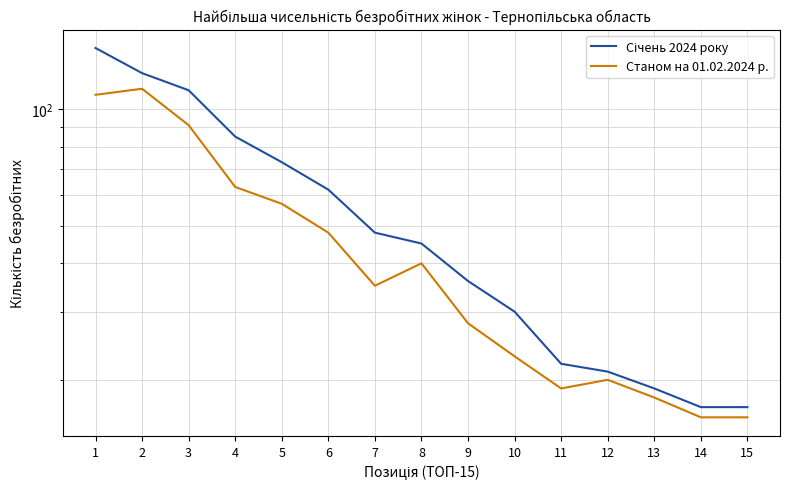

What is the greatest value displayed?

144